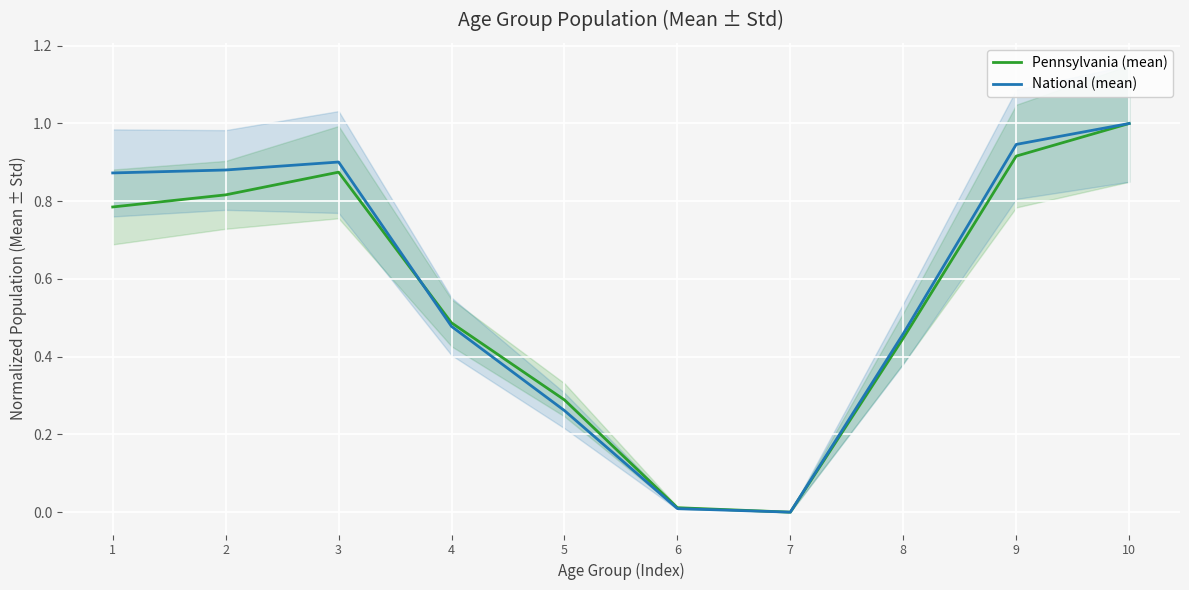

What is the value of the Pennsylvania (mean) point at the 5th from the left?

0.3